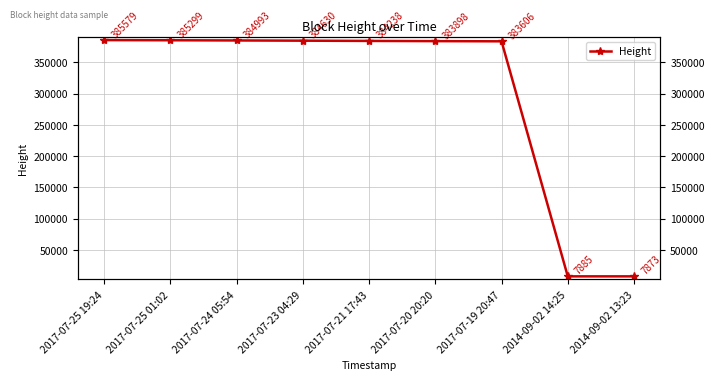

Reading left to right, transcribe all the data shown in this chart.

385579	385299	384993	384630	384238	383898	383606	7885	7873